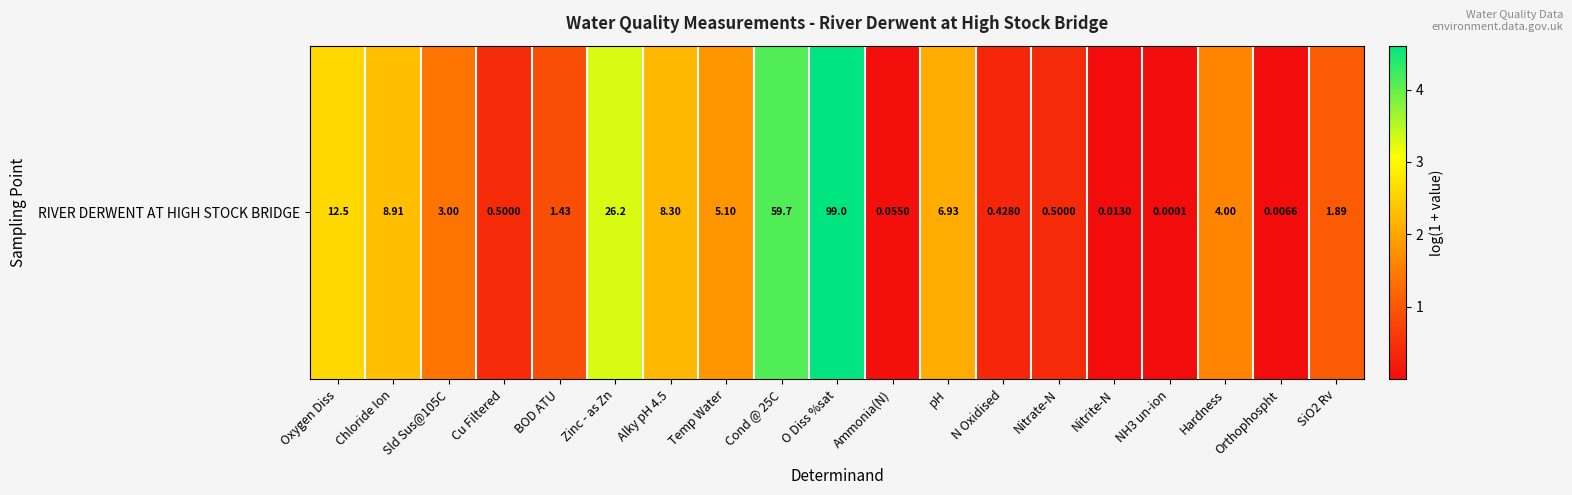

Reading left to right, list all the values displayed in this chart.

2.6	2.3	1.4	0.4	0.9	3.3	2.2	1.8	4.1	4.6	0.1	2.1	0.4	0.4	0.0	0.0	1.6	0.0	1.1